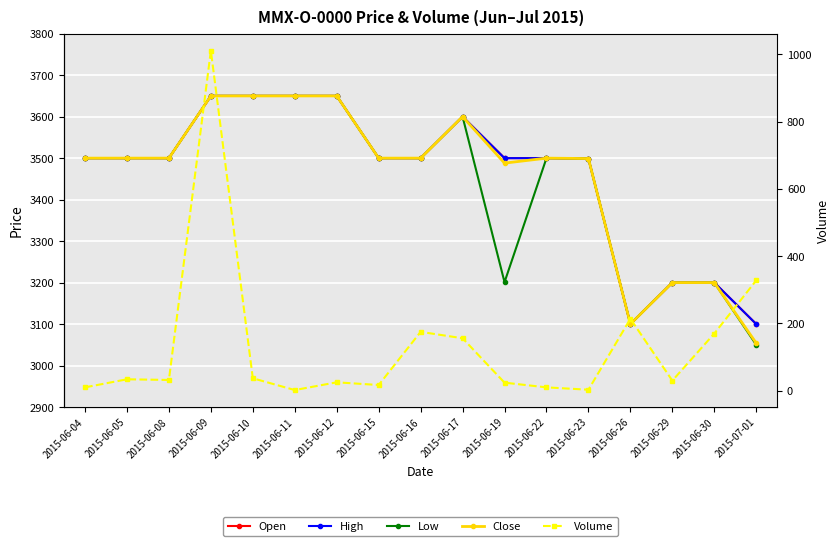

The value of High at 2015-06-15 is 3500. True or false?

True